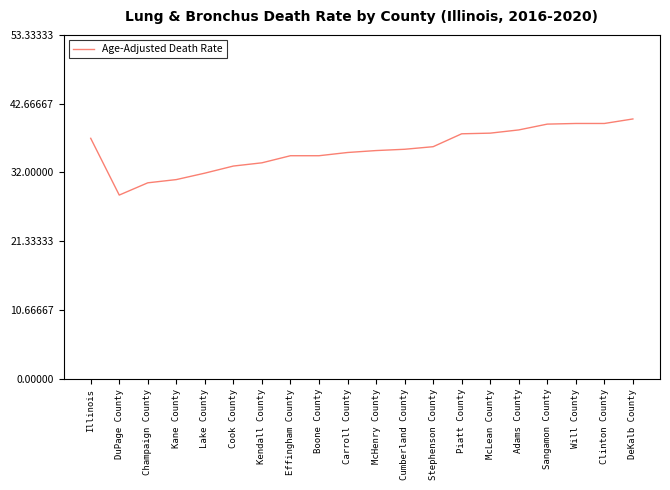

Read the value at Kane County.

30.9